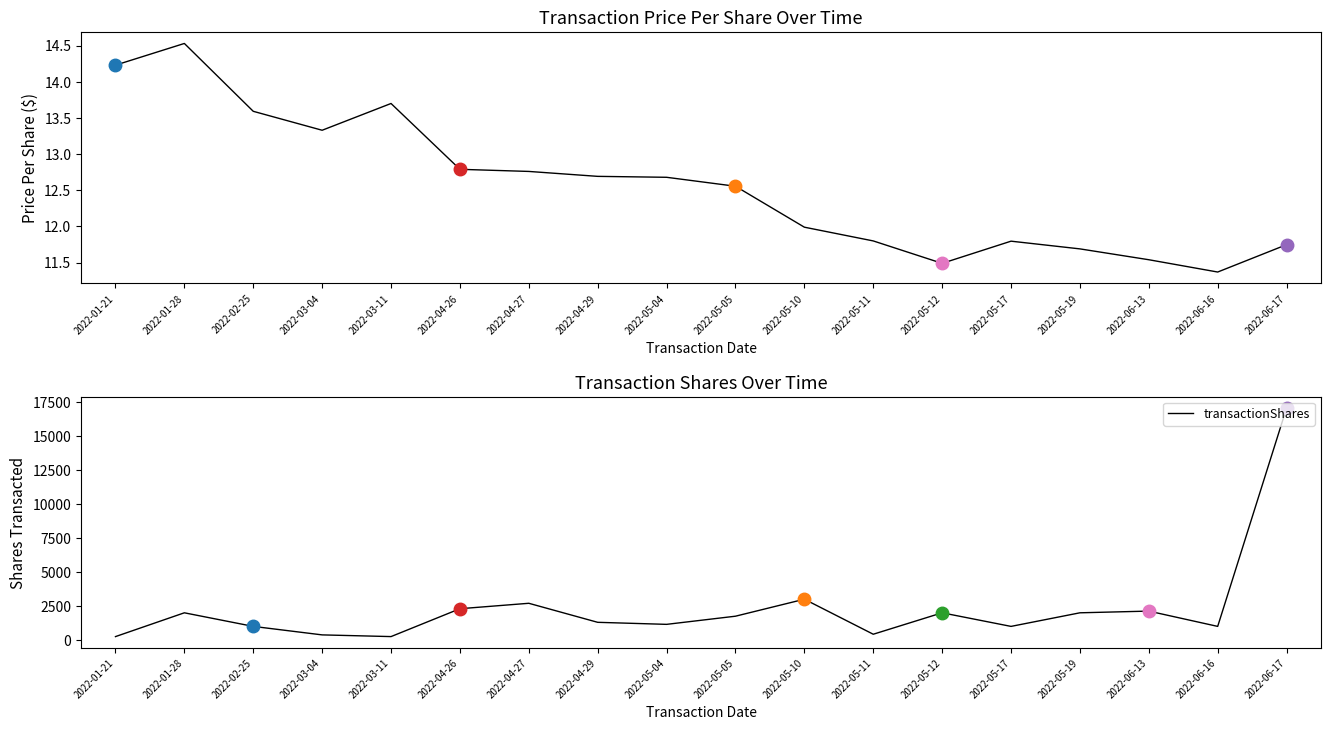

What is the difference between the maximum and second lowest values in the transactionPricePerShare series?

3.0